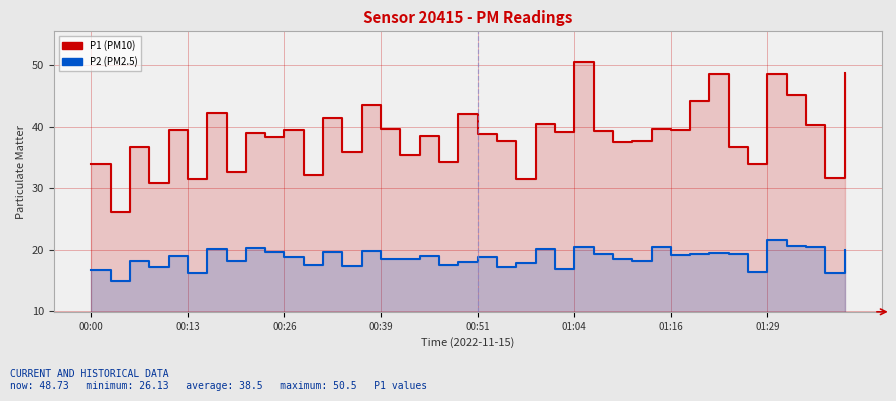

What is the approximate value of P2 at 00:39?

18.4